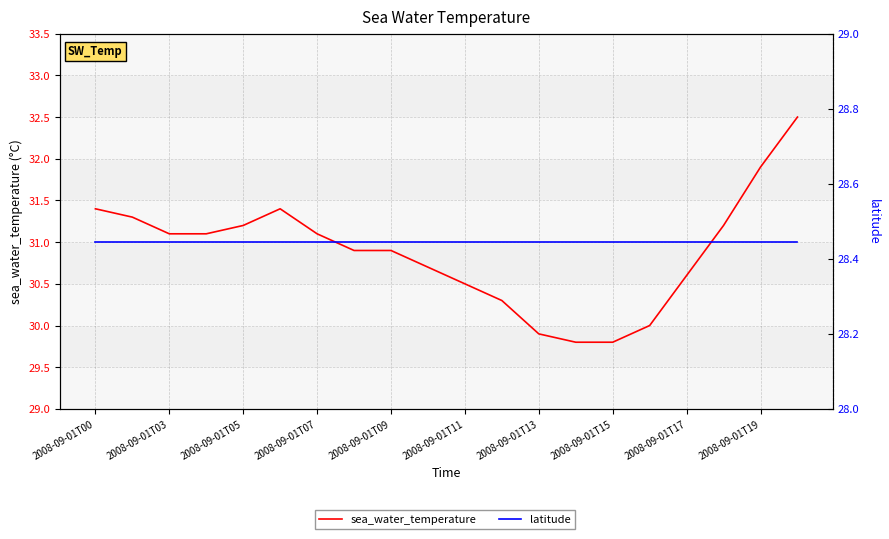

At how many categories does at least one series exceed 30?

16